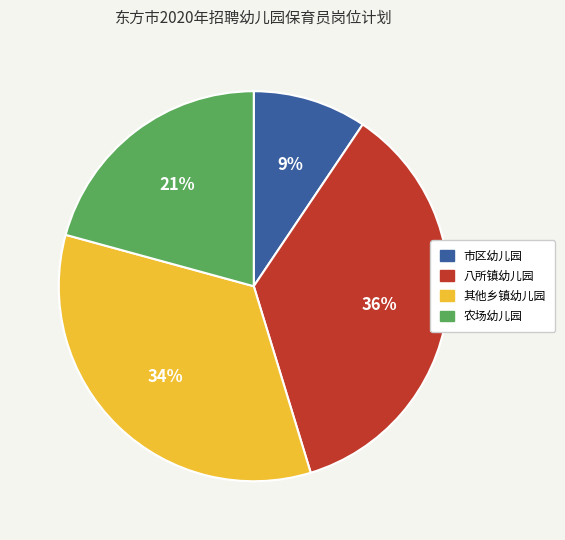

True or false: 市区幼儿园 accounts for 9% of the total.

True